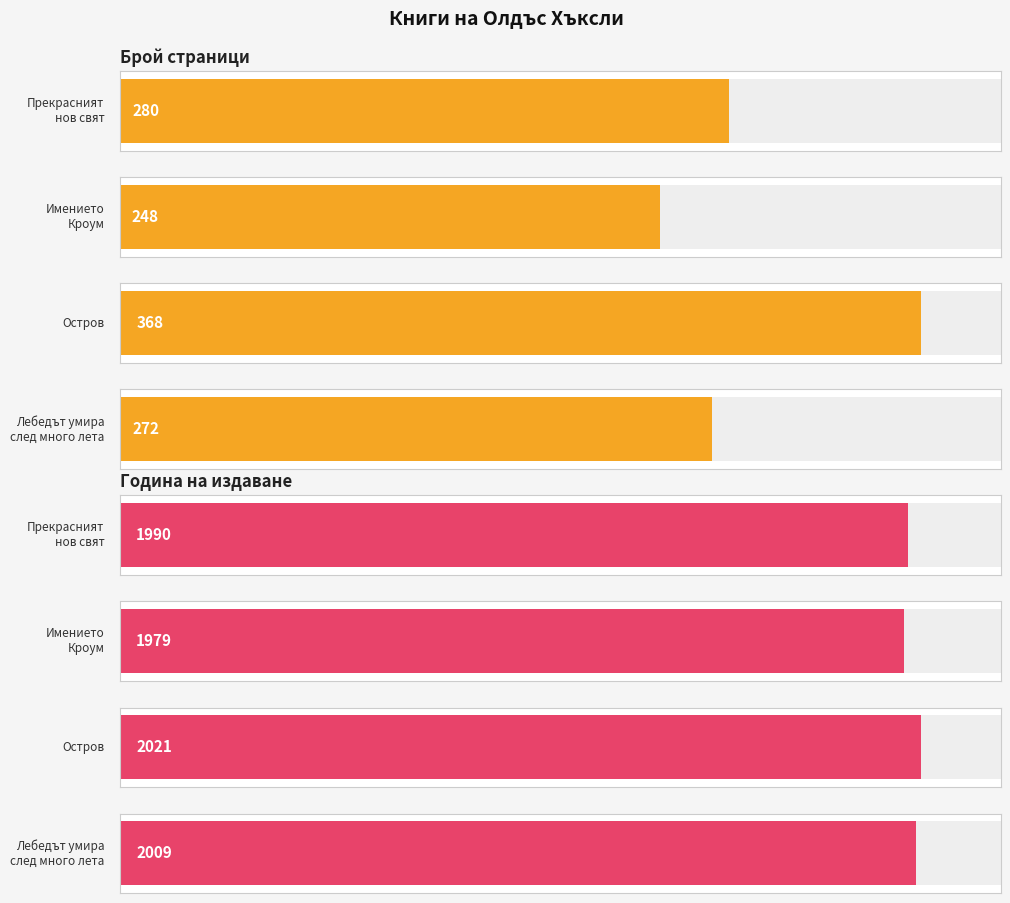

Where does the data first go above 280?

Остров